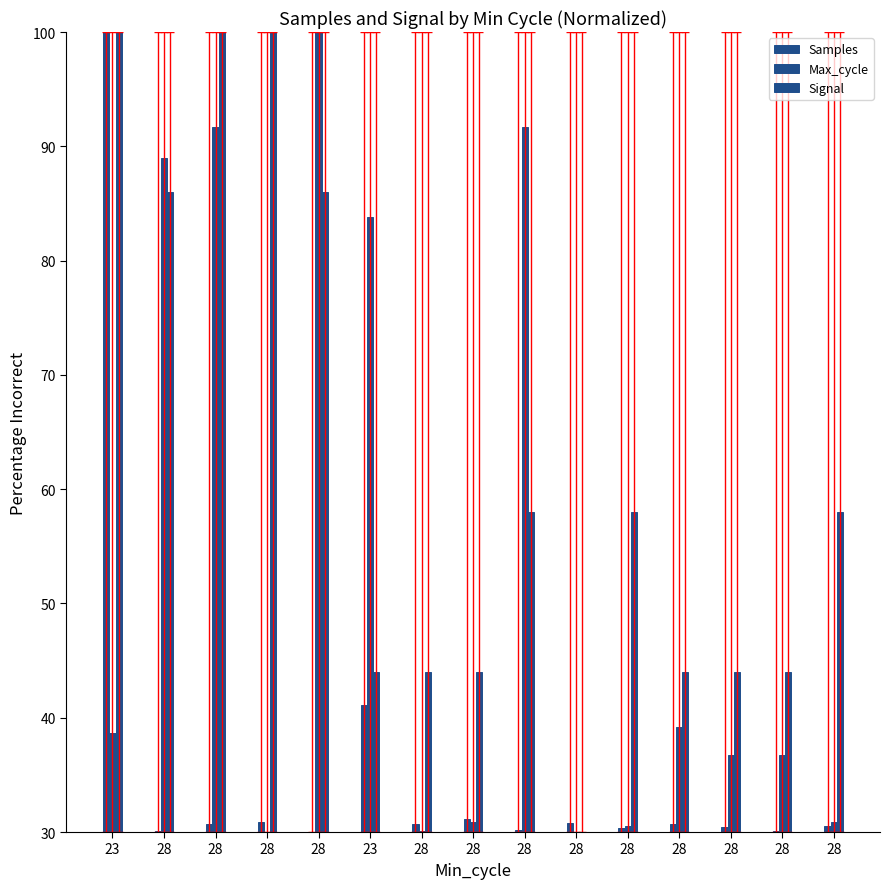

How many bars are there in total?

45